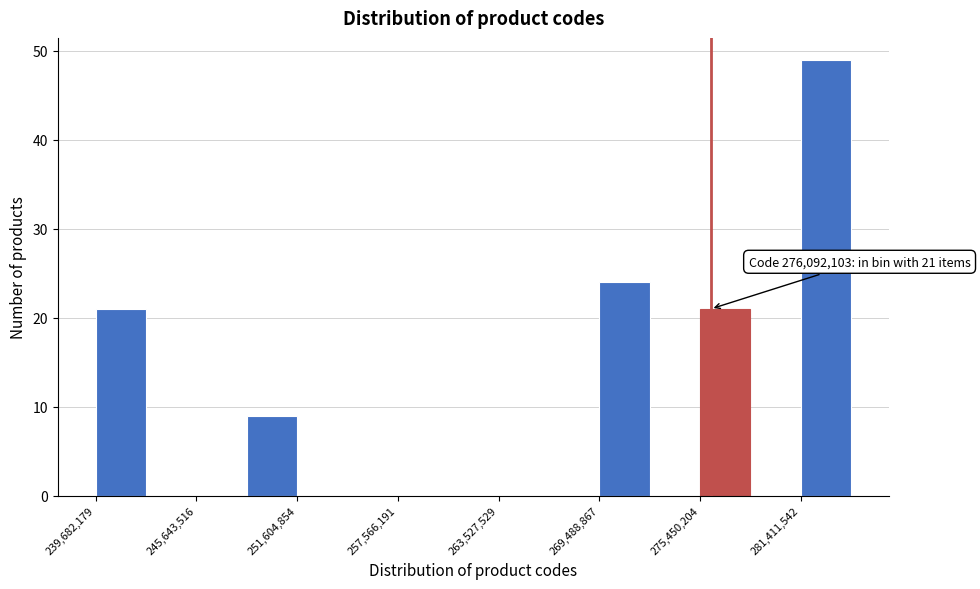

Around what value on the x-axis is the tallest bar? Give the approximate position of its centre, as read against the axis.

283000000